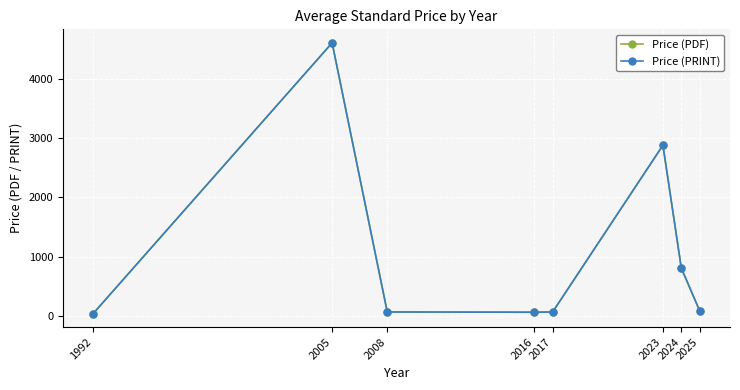

Reading right to left, transcribe all the data shown in this chart.

Price (PDF): 2025=88.3	2024=809.3	2023=2876.5	2017=69.0	2016=65.0	2008=69.0	2005=4600.0	1992=43.0
Price (PRINT): 2025=88.3	2024=809.3	2023=2876.5	2017=69.0	2016=65.0	2008=69.0	2005=4600.0	1992=43.0